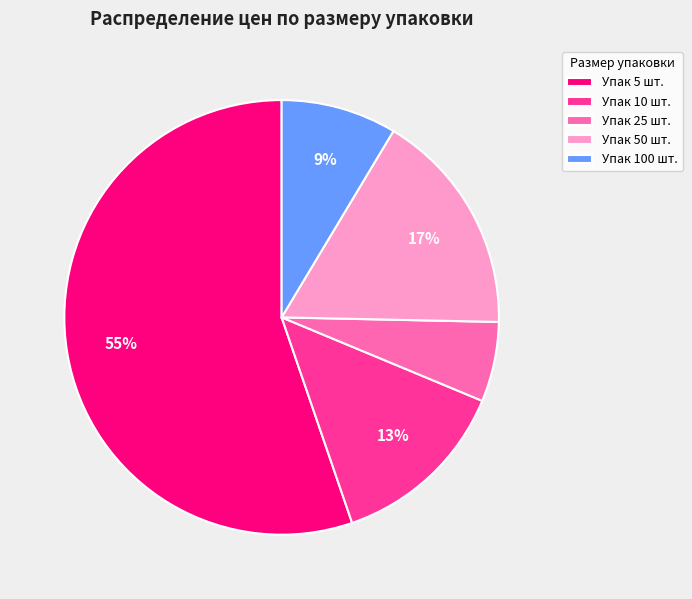

Is there a majority slice in this chart?

Yes